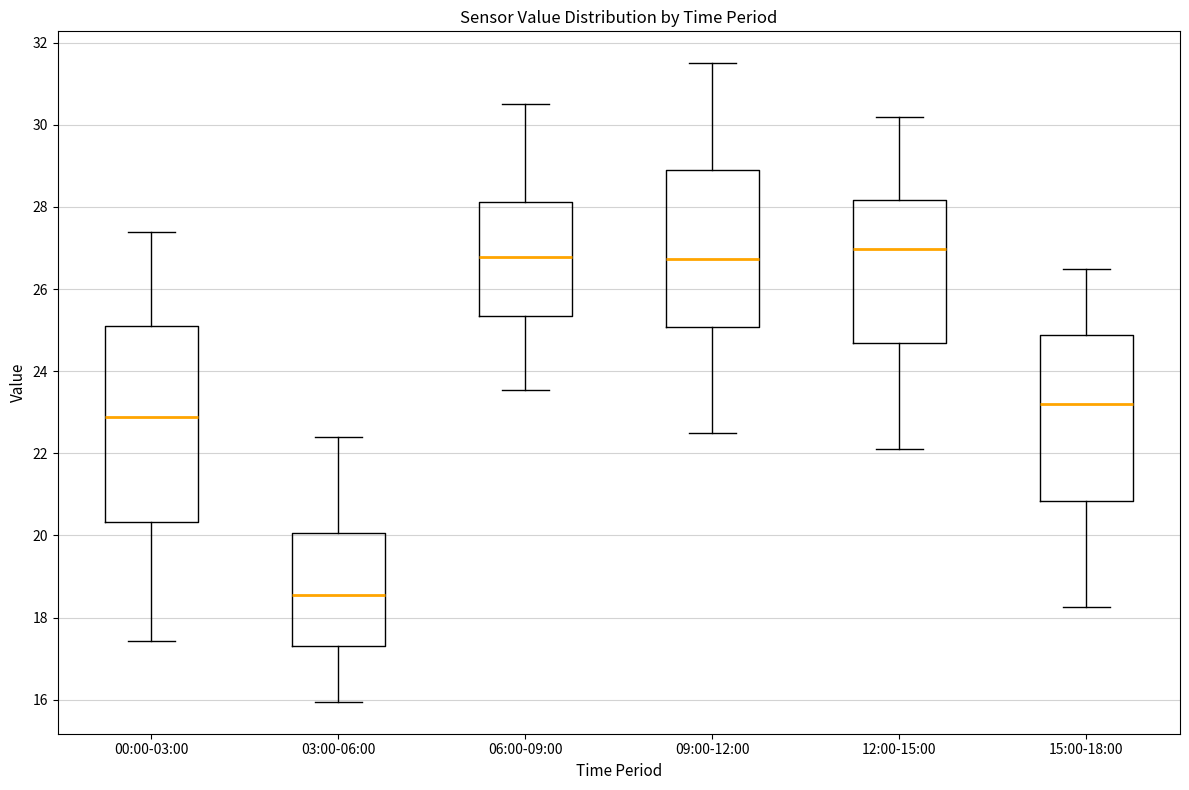

Comparing the boxes themselves (not the whiskers), which one is the tallest?

00:00-03:00